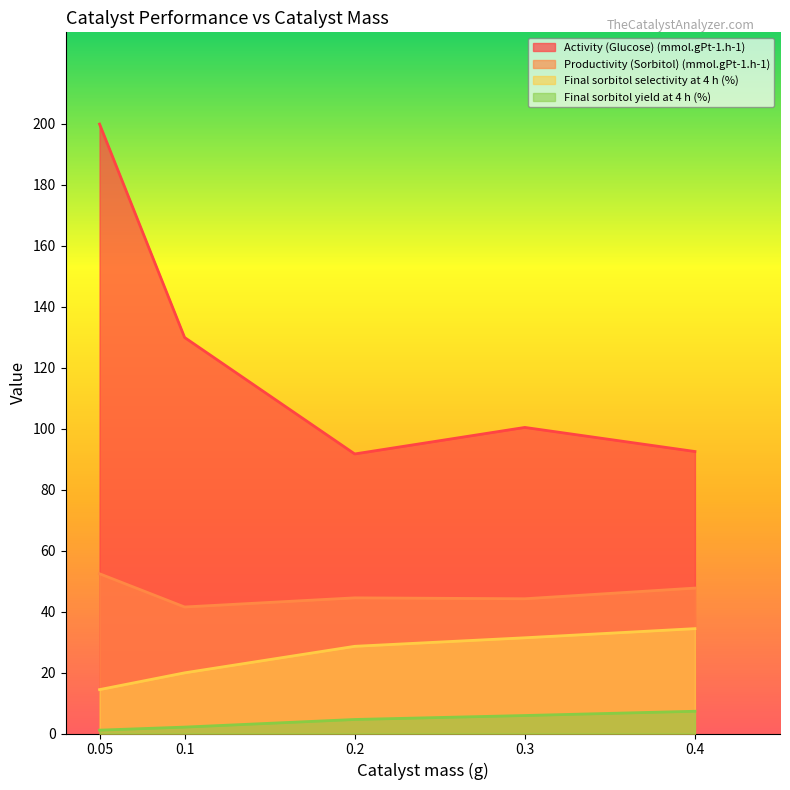

What is the greatest value displayed?

199.9